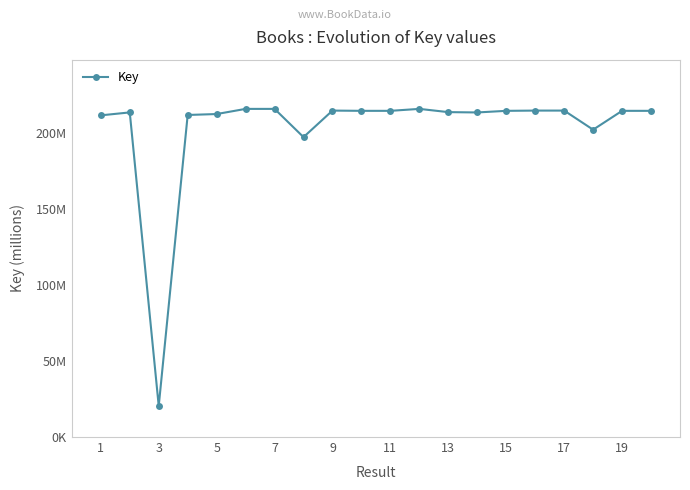

How many points are higher than both their immediate neighbors (excluding endpoints)?

5